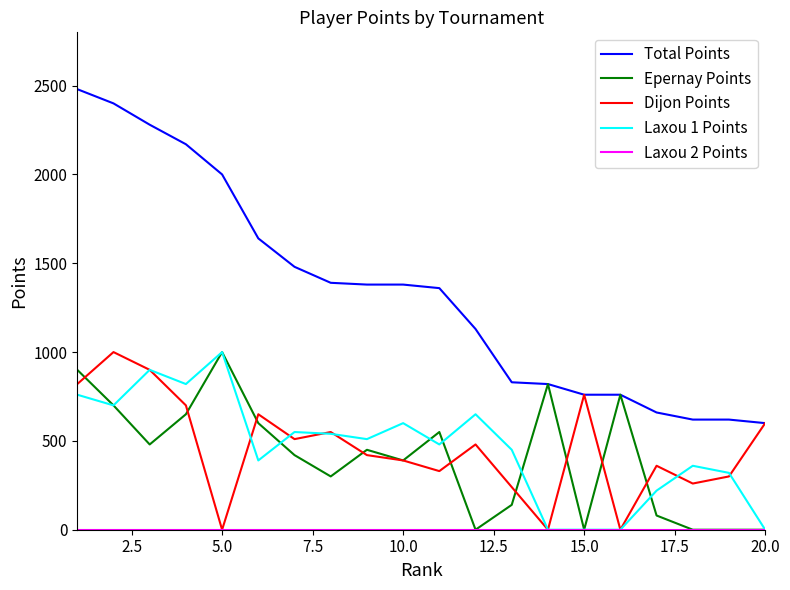

Which series has the largest range (max minus min)?

Total Points